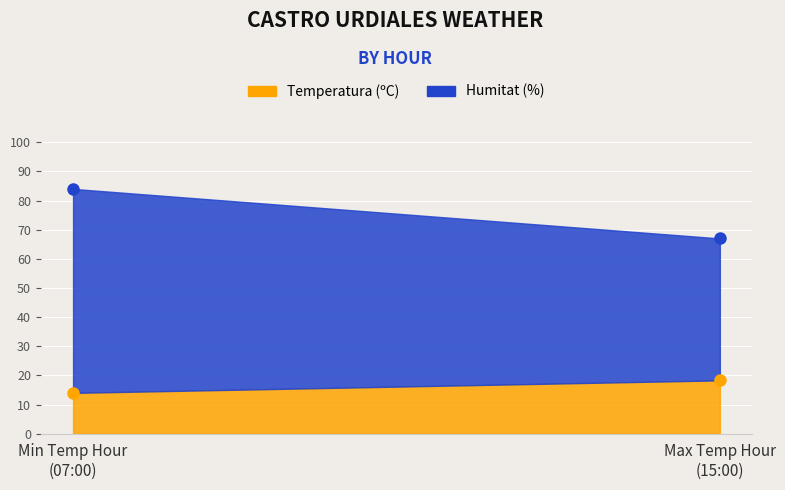

True or false: Humitat (%) and Temperatura (ºC) cross at least once.

False